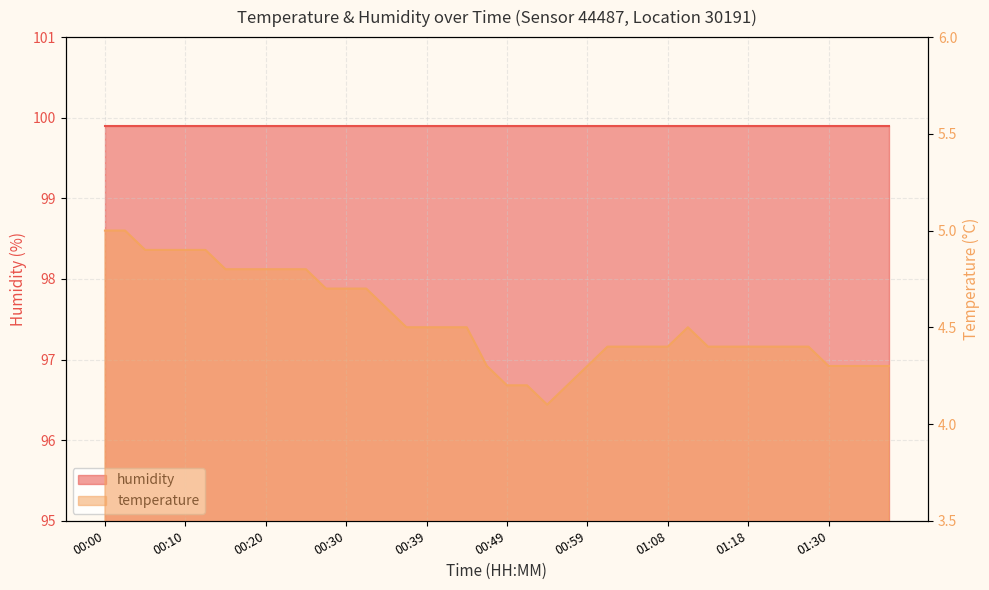

Which category has the lowest value across all series?

00:54